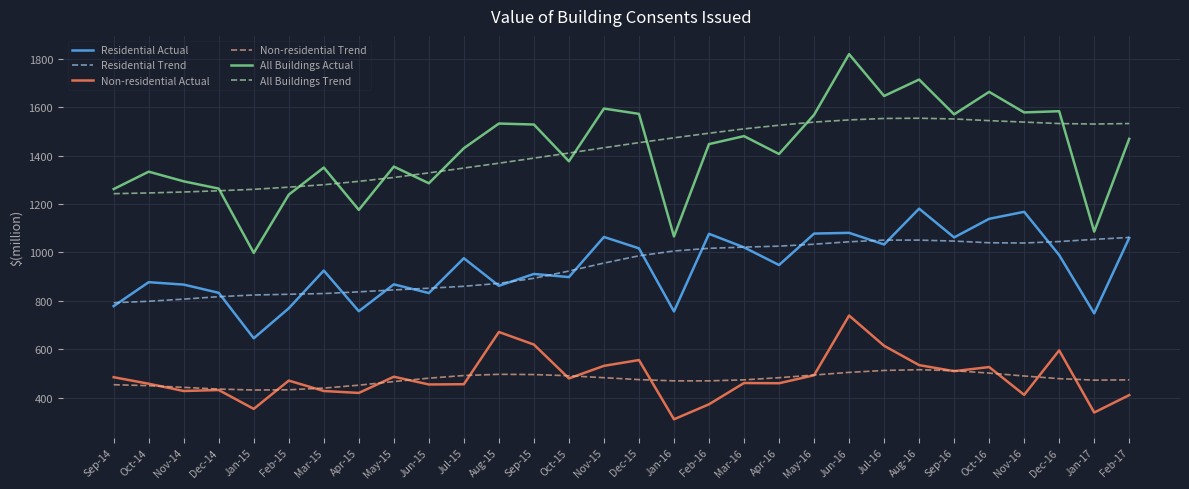

At which category is the sum across all series the highest?

Jun-16